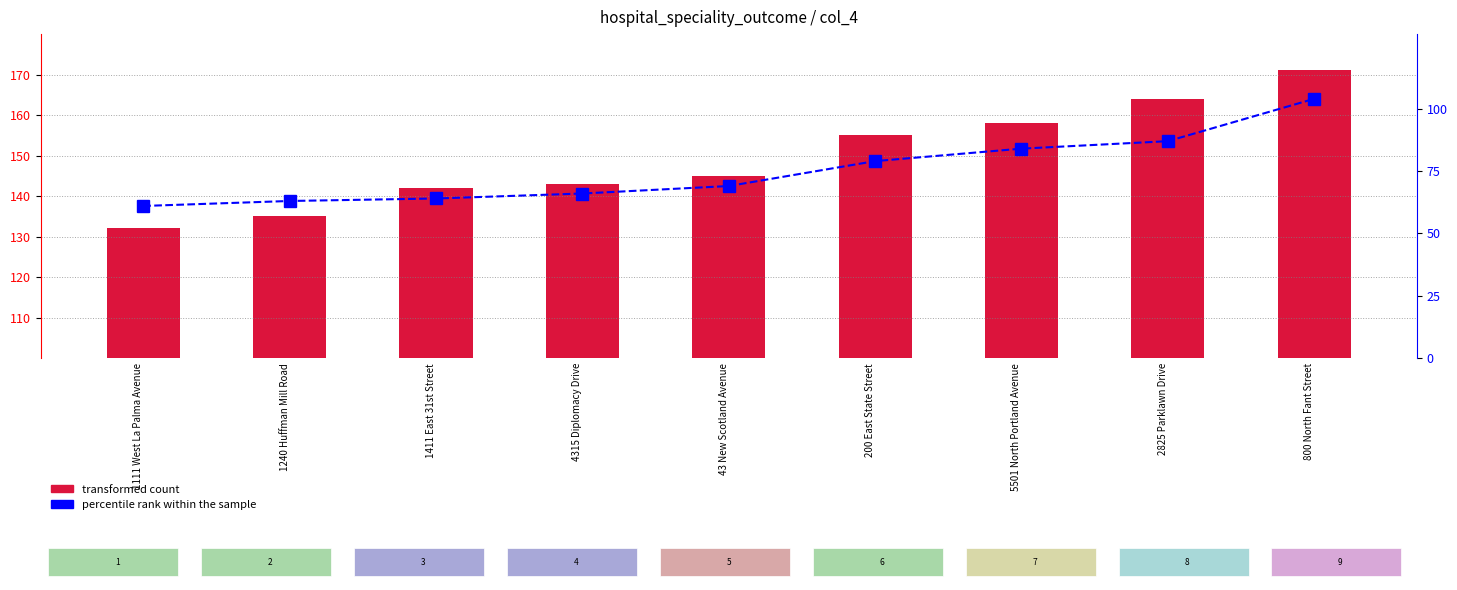

At which category does the chart reach its peak across all series?

800 North Fant Street